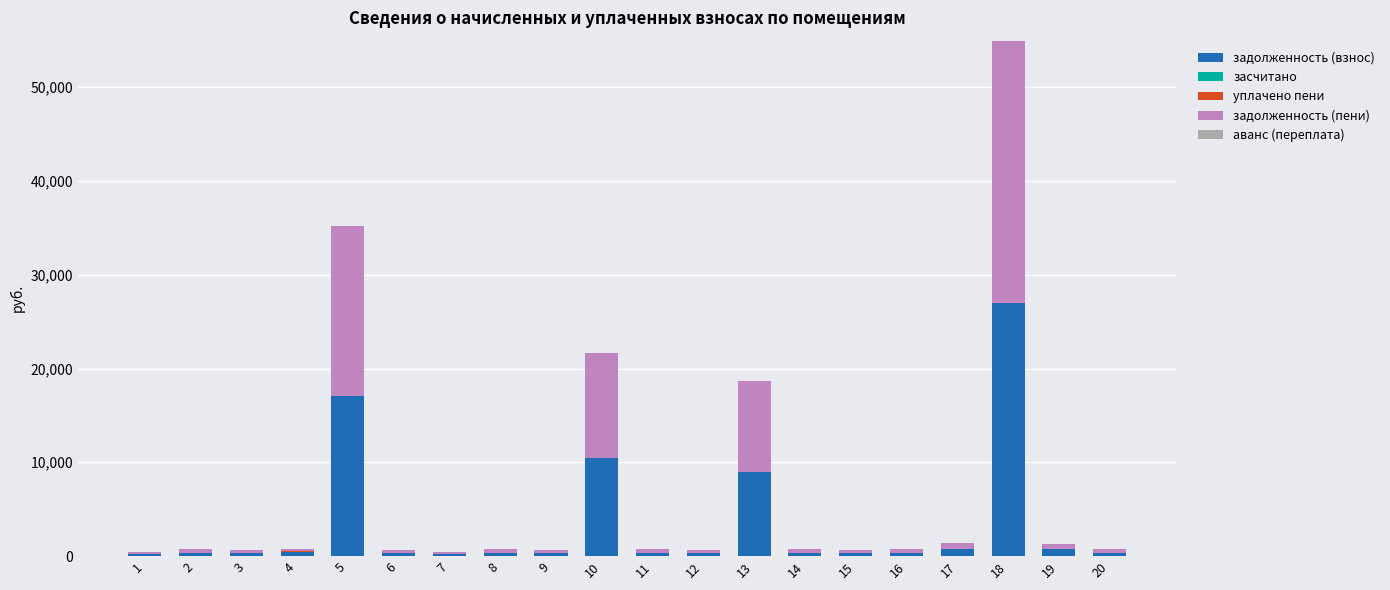

At which category is the sum across all series the highest?

18